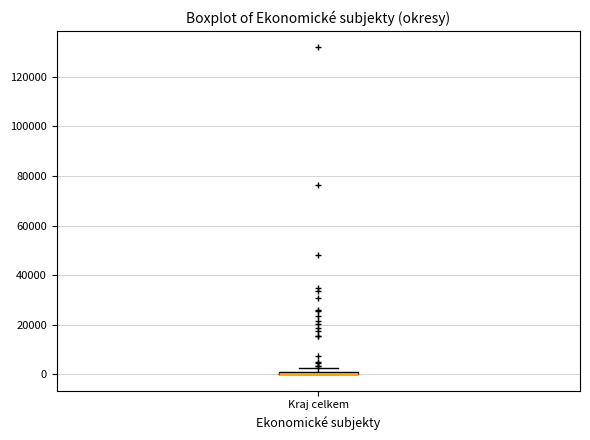

Where is the upper edge of the box for Kraj celkem on the y-axis? The values are not printed on the chart, so give them approximately, as read against the axis.

2000